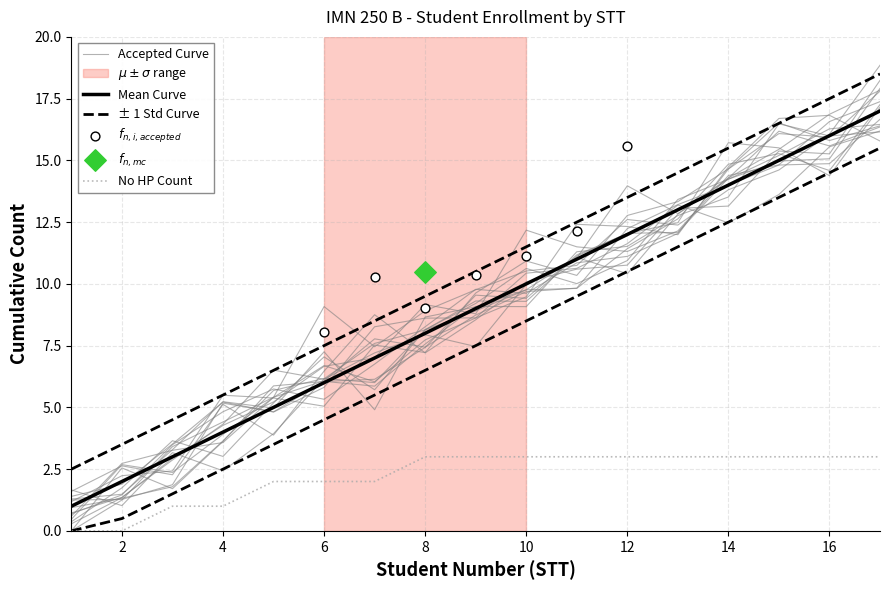

At how many categories does at least one series exceed 6?

13